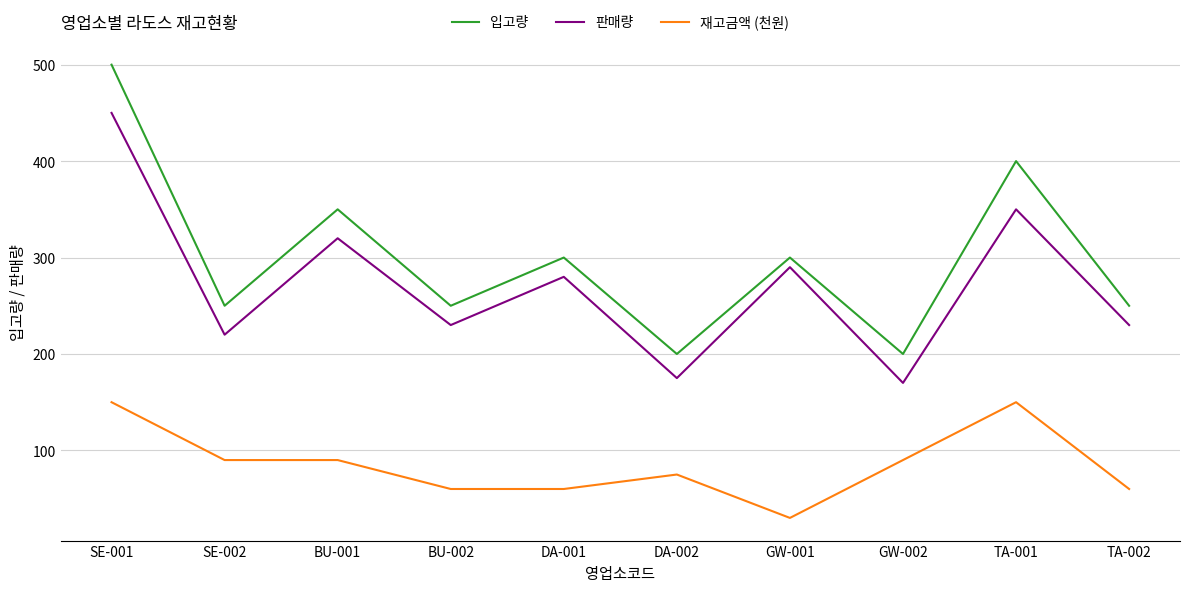

List the series in order of their peak value, lowest first.

재고금액 (천원), 판매량, 입고량